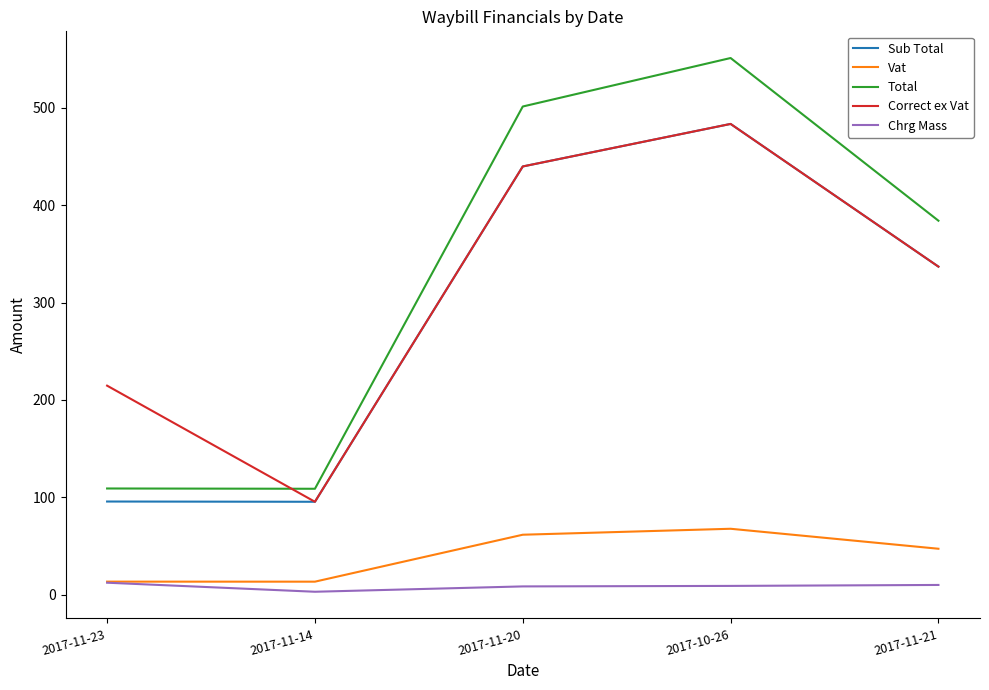

True or false: Chrg Mass and Correct ex Vat cross at least once.

False